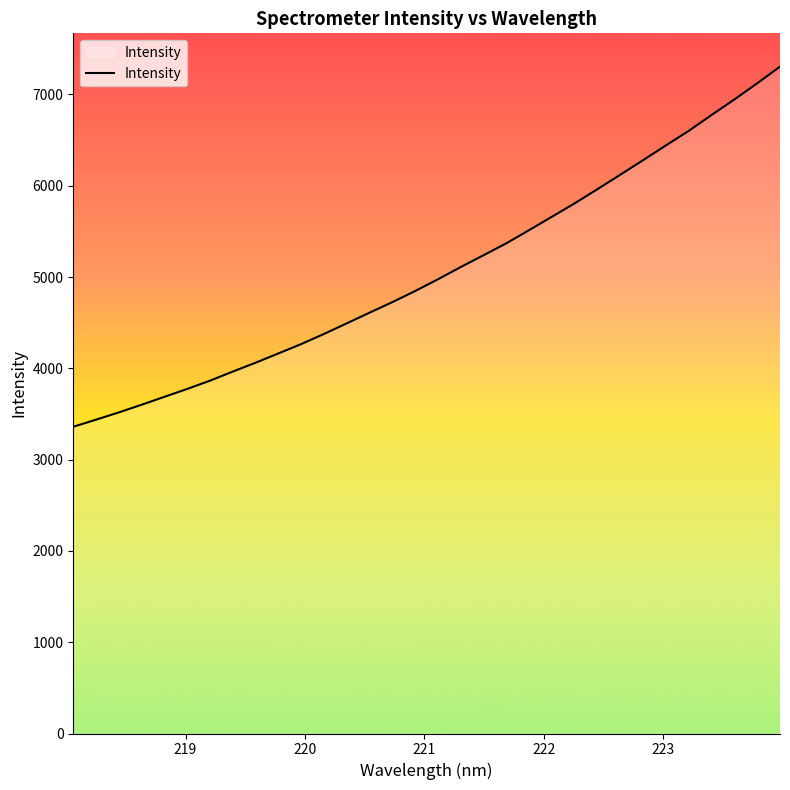

What is the greatest value displayed?

7304.7